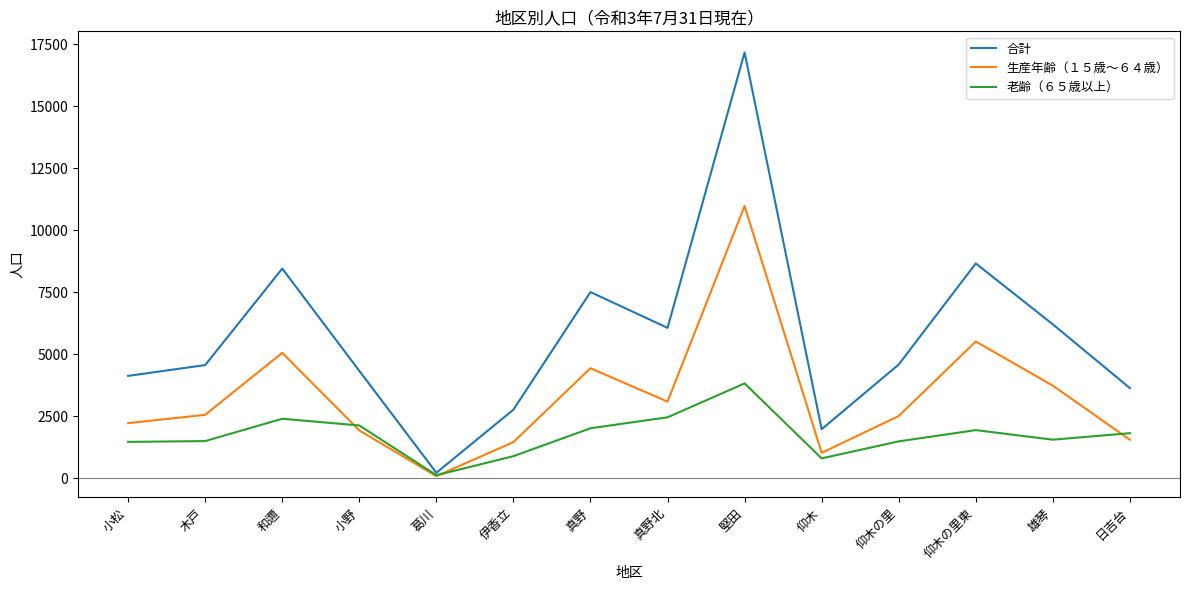

Between 木戸 and 仰木, which series saw the biggest shift?

合計